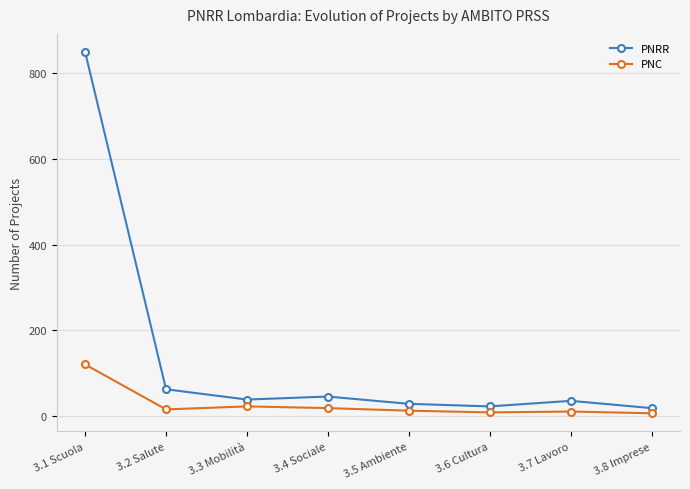

True or false: PNRR and PNC cross at least once.

False